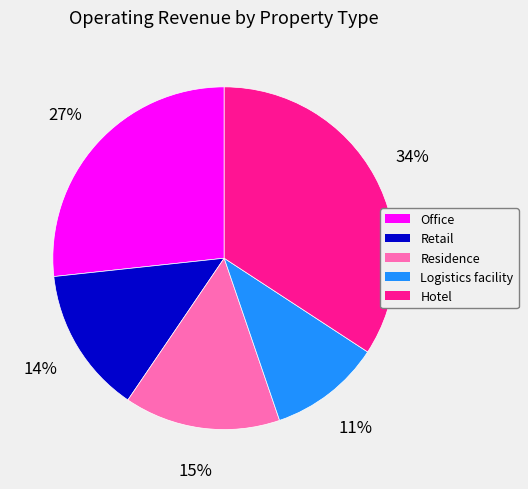

Which slice is the largest?

Hotel